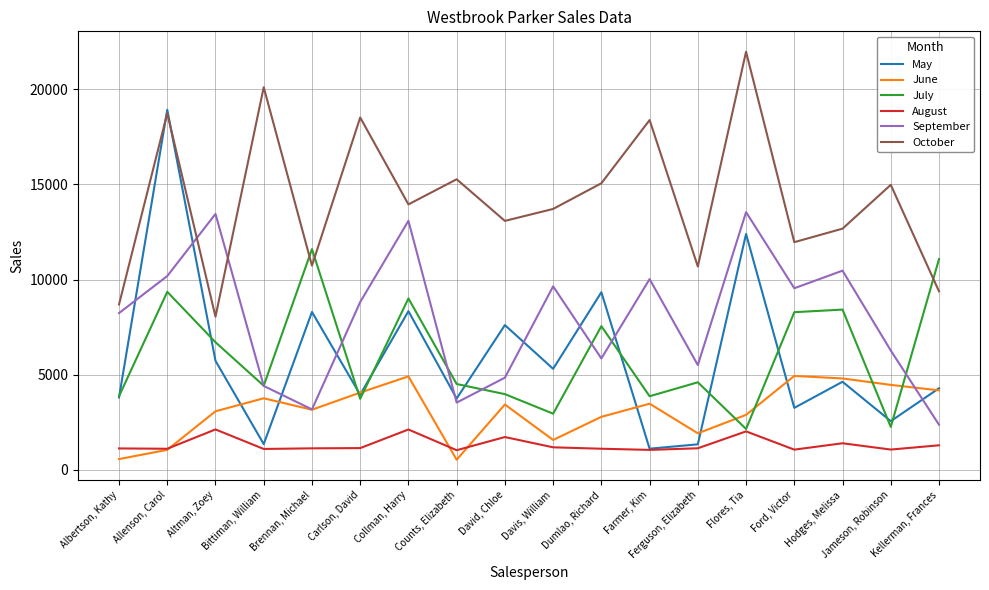

True or false: September and July intersect in this chart.

True